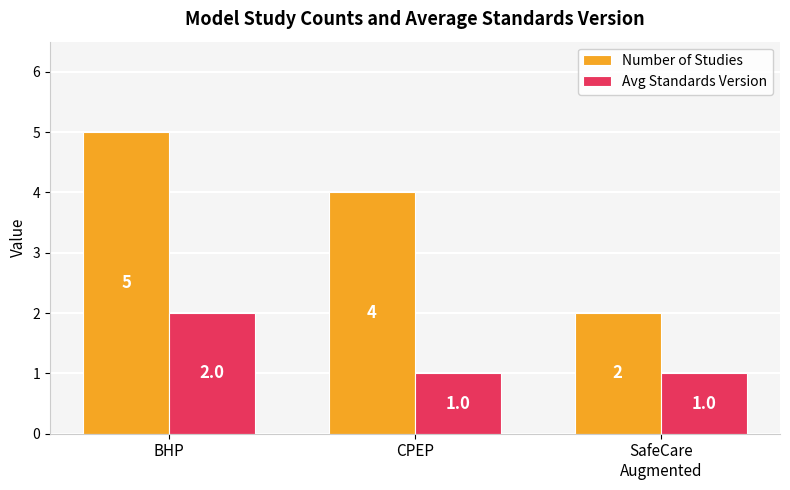

What is the minimum value for Avg Standards Version?

1